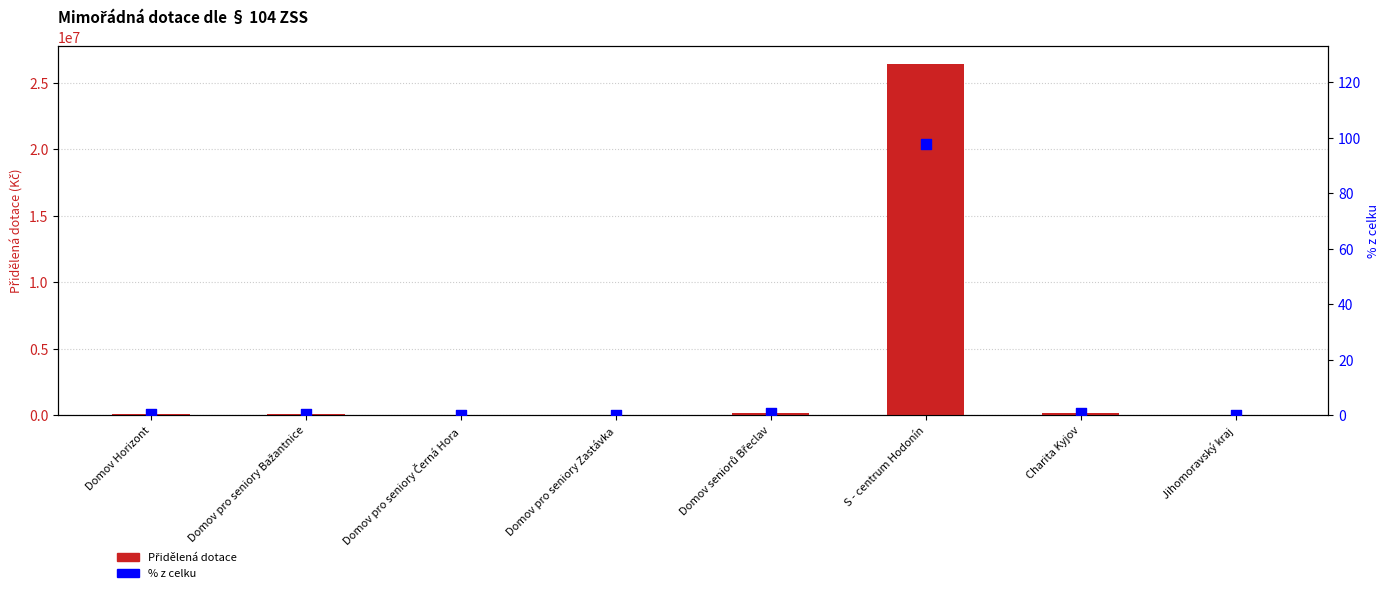

What are all the series names shown in the legend?

Přidělená dotace, % z celku